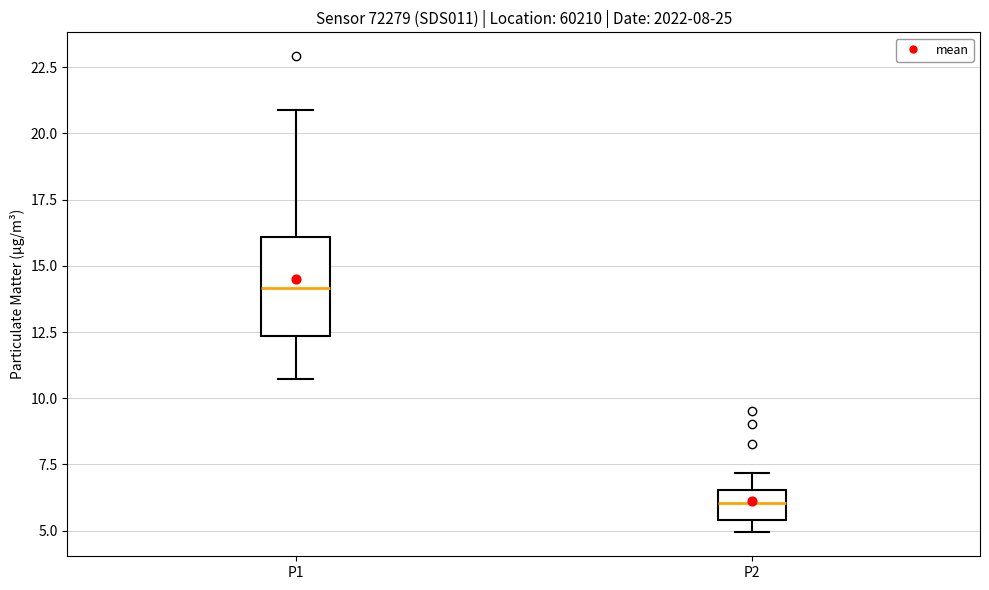

Which box is the tallest, from its lower edge to its upper edge?

P1